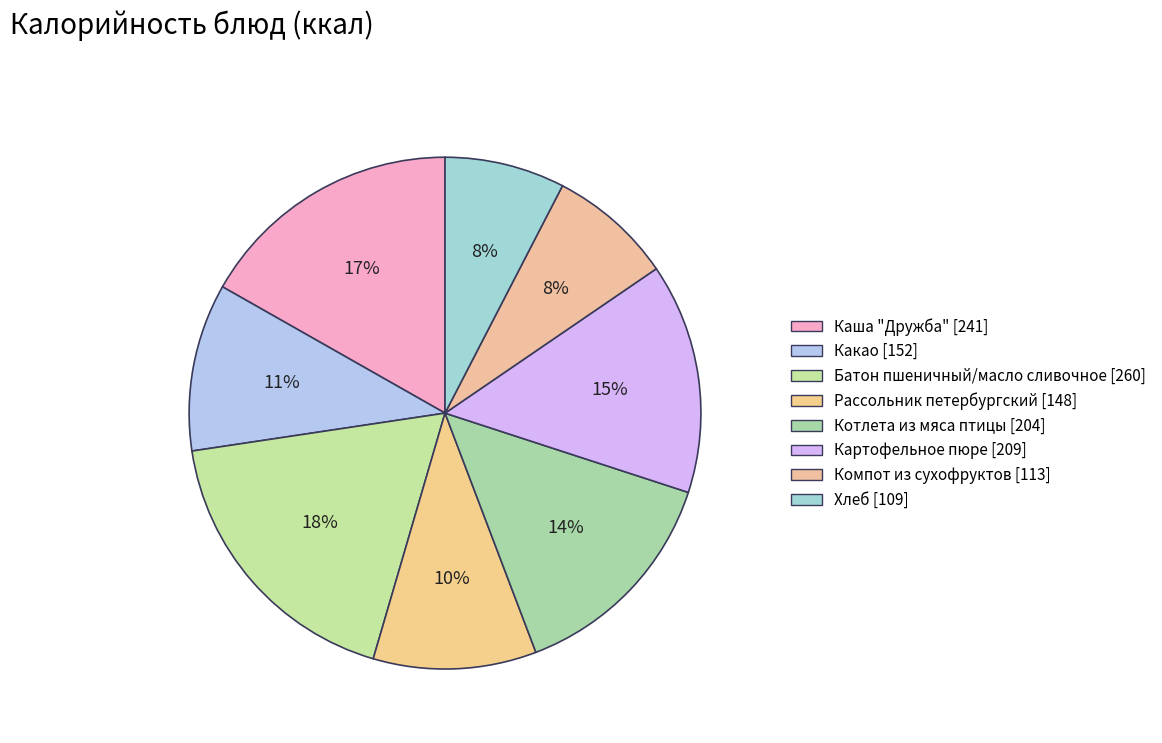

Count the number of slices in the pie.

8